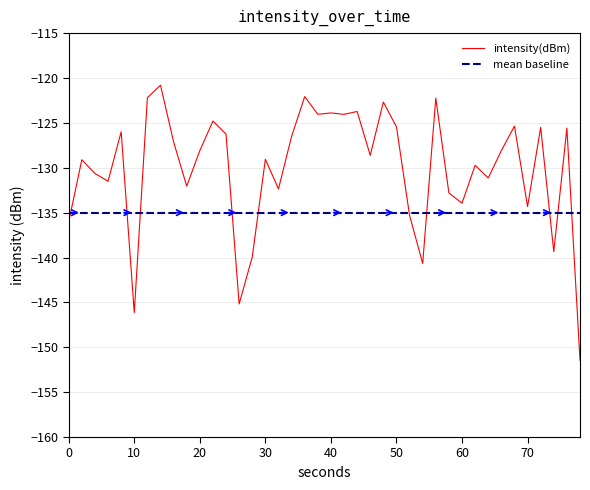

What is the maximum value for intensity(dBm)?

-120.8